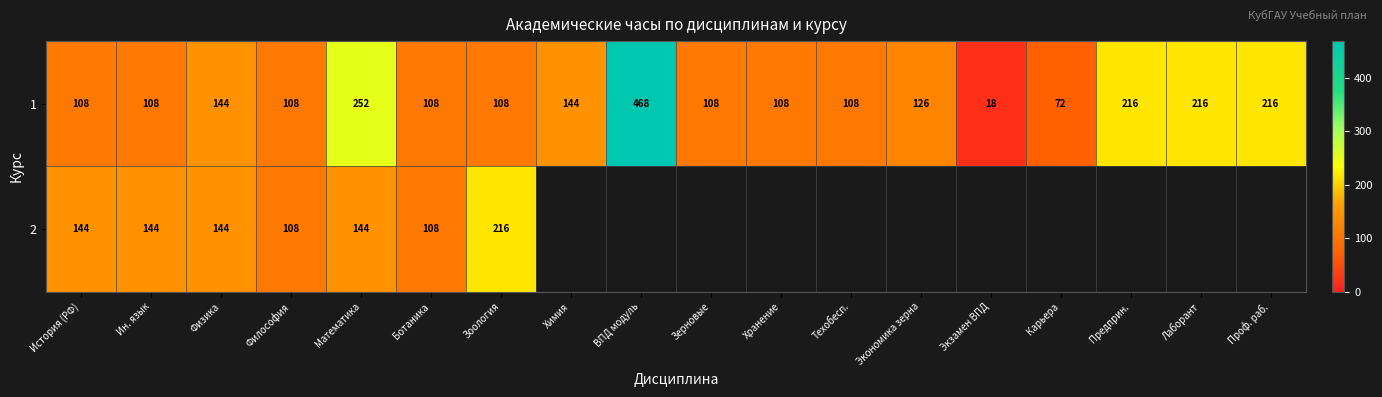

How many distinct data groups are displayed?

2